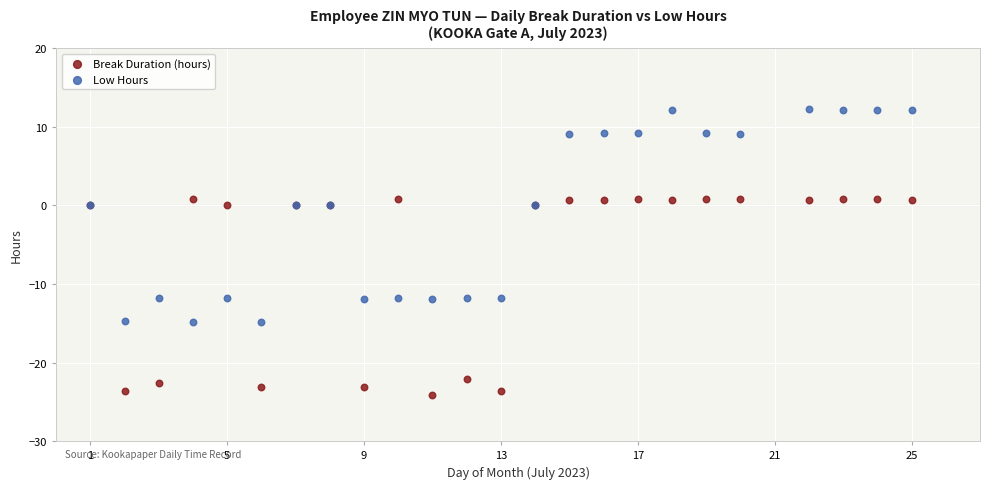

What are all the series names shown in the legend?

Break Duration (hours), Low Hours